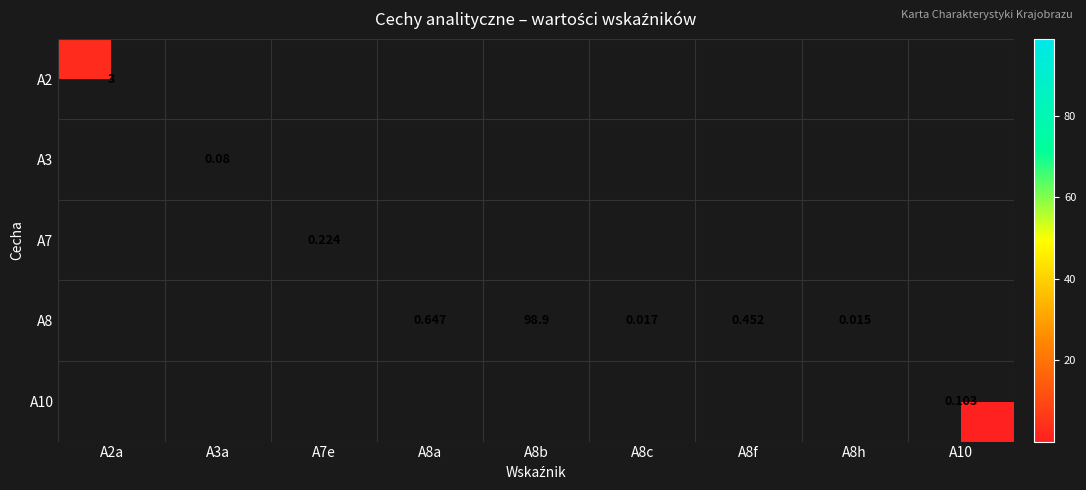

Which category has the highest value across all series?

A8b